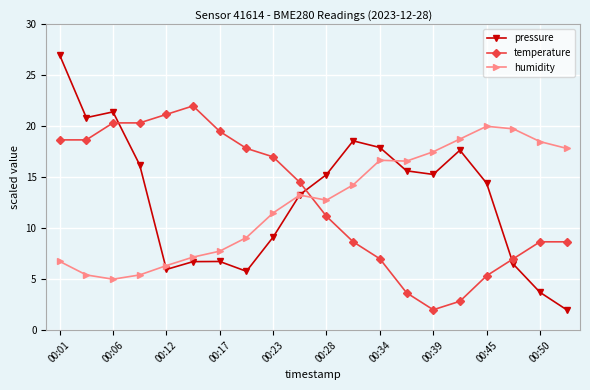

List the series in order of their peak value, lowest first.

humidity, temperature, pressure